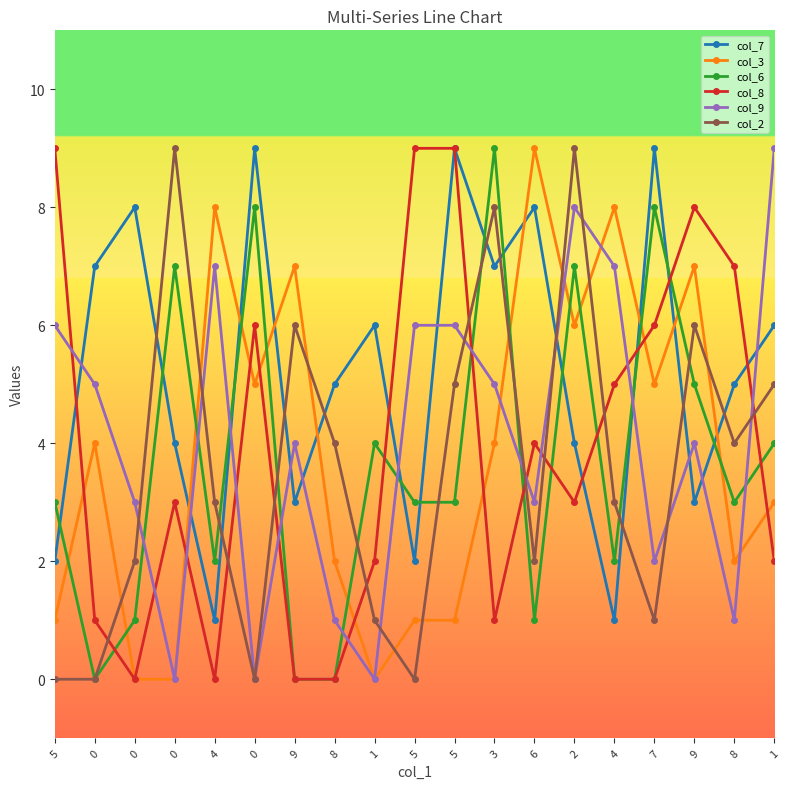

Reading left to right, what are all the values shown in this chart?

col_7: 2	7	8	4	1	9	3	5	6	2	9	7	8	4	1	9	3	5	6
col_3: 1	4	0	0	8	5	7	2	0	1	1	4	9	6	8	5	7	2	3
col_6: 3	0	1	7	2	8	0	0	4	3	3	9	1	7	2	8	5	3	4
col_8: 9	1	0	3	0	6	0	0	2	9	9	1	4	3	5	6	8	7	2
col_9: 6	5	3	0	7	0	4	1	0	6	6	5	3	8	7	2	4	1	9
col_2: 0	0	2	9	3	0	6	4	1	0	5	8	2	9	3	1	6	4	5